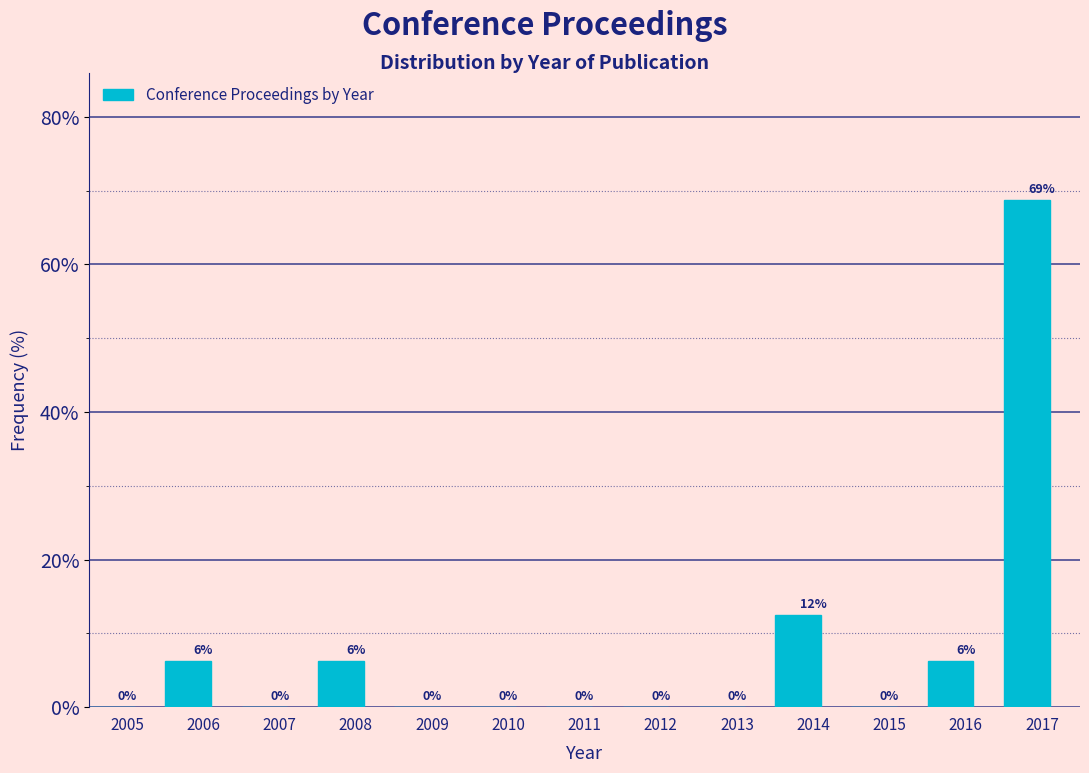

What is the approximate value at 2014?

12.5